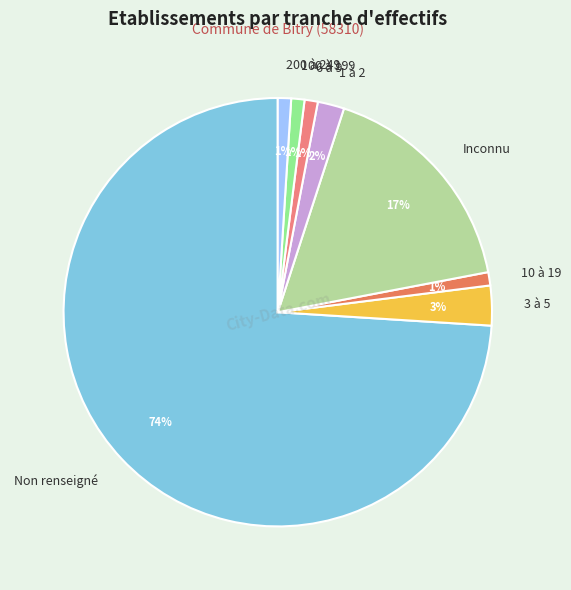

Count the number of slices in the pie.

8